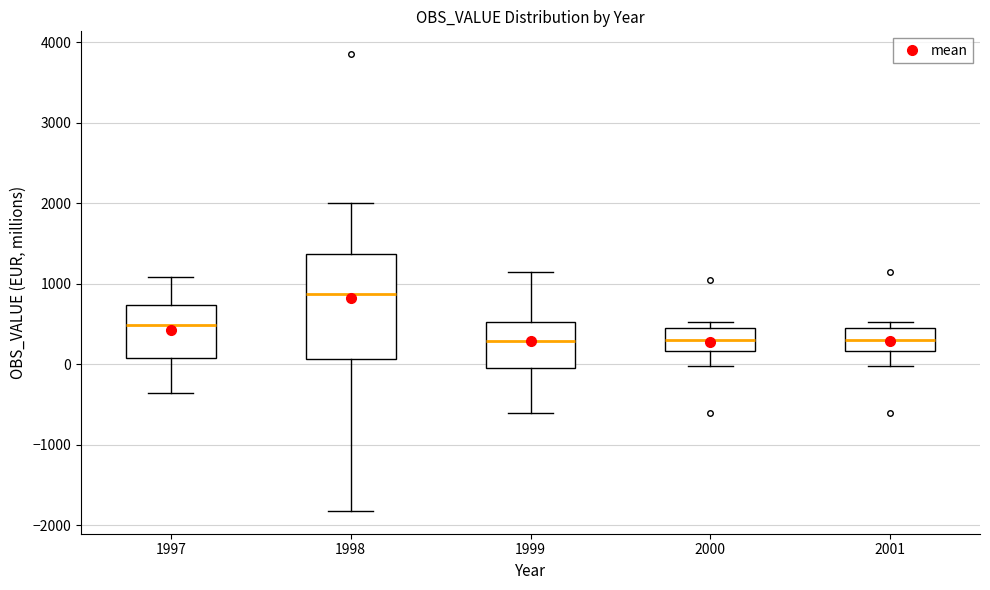

Reading left to right, read every box against the y-axis: the position of its median line, the range the box covers, and the ends of its whiskers. The values are not printed on the chart, so give them approximately, as read against the axis.

1997: median 500, box 100 to 700, whiskers -400 to 1100
1998: median 900, box 100 to 1400, whiskers -1800 to 2000
1999: median 300, box -100 to 500, whiskers -600 to 1100
2000: median 300, box 200 to 500, whiskers 0 to 500 (just above the box's upper edge)
2001: median 300, box 200 to 500, whiskers 0 to 500 (just above the box's upper edge)